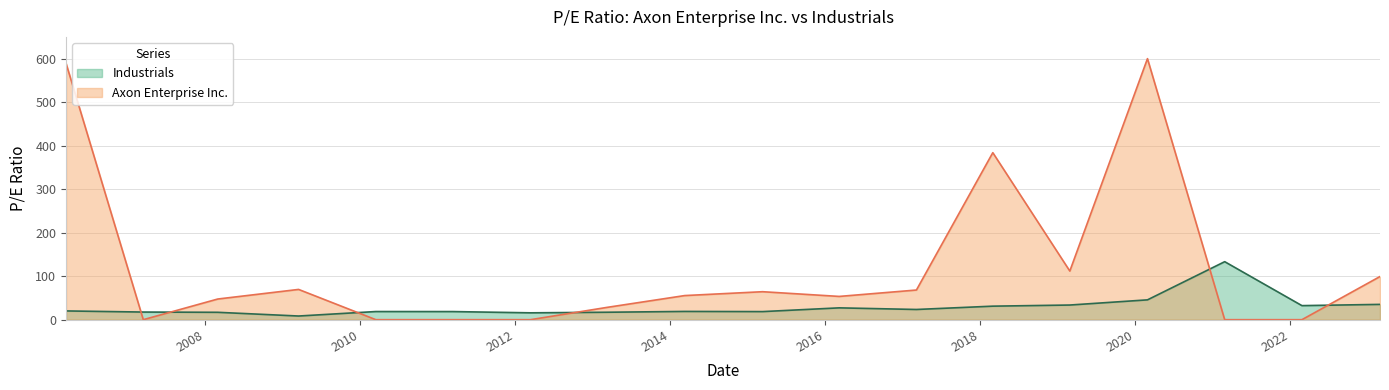

The value at 2023-02-28 is 35.2. True or false?

True